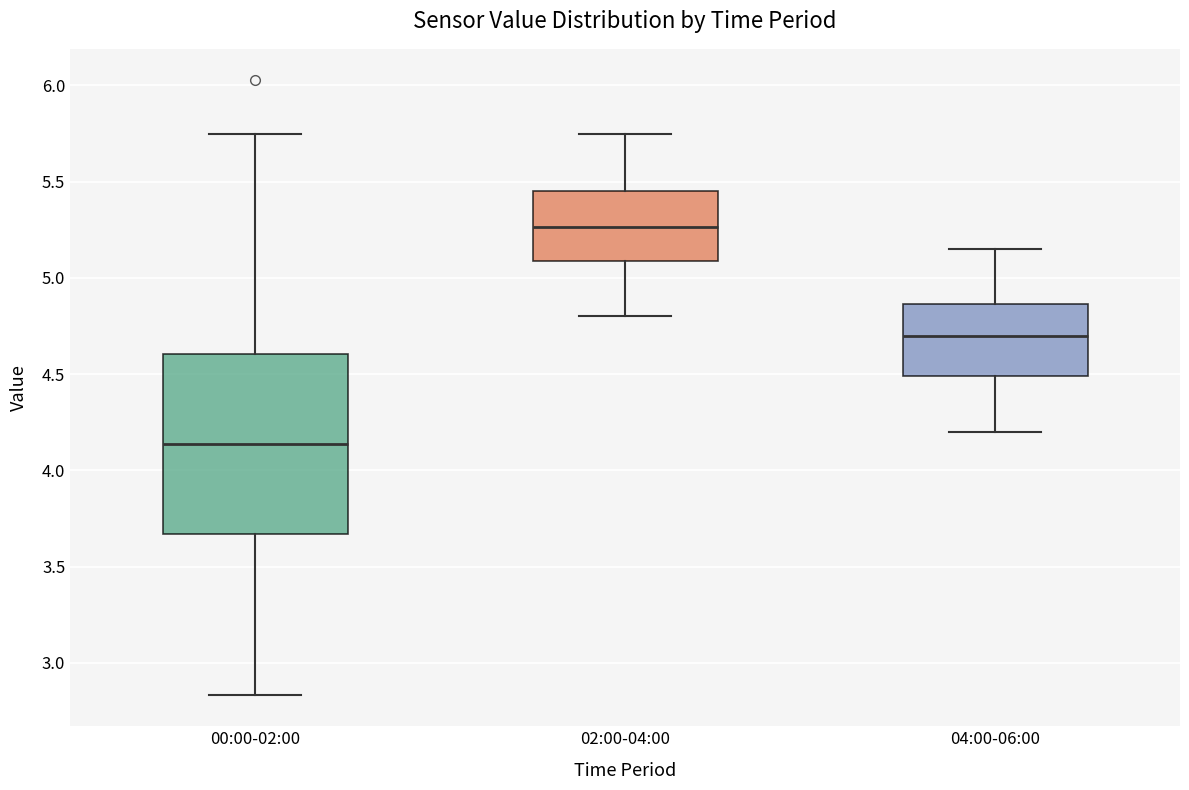

Reading left to right, read every box against the y-axis: the position of its median line, the range the box covers, and the ends of its whiskers. The values are not printed on the chart, so give them approximately, as read against the axis.

00:00-02:00: median 4.15, box 3.65 to 4.60, whiskers 2.85 to 5.75
02:00-04:00: median 5.25, box 5.10 to 5.45, whiskers 4.80 to 5.75
04:00-06:00: median 4.70, box 4.50 to 4.85, whiskers 4.20 to 5.15